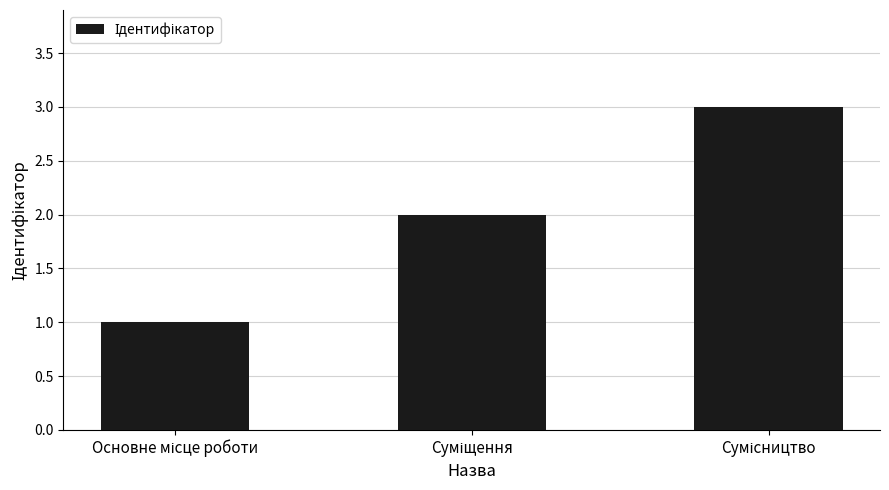

Reading right to left, list all the values displayed in this chart.

3	2	1